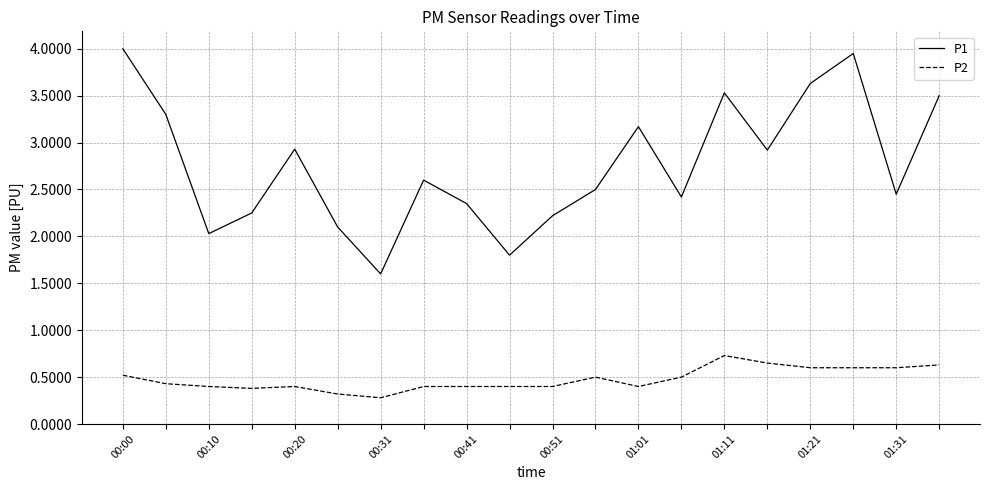

What is the minimum value for P1?

1.6